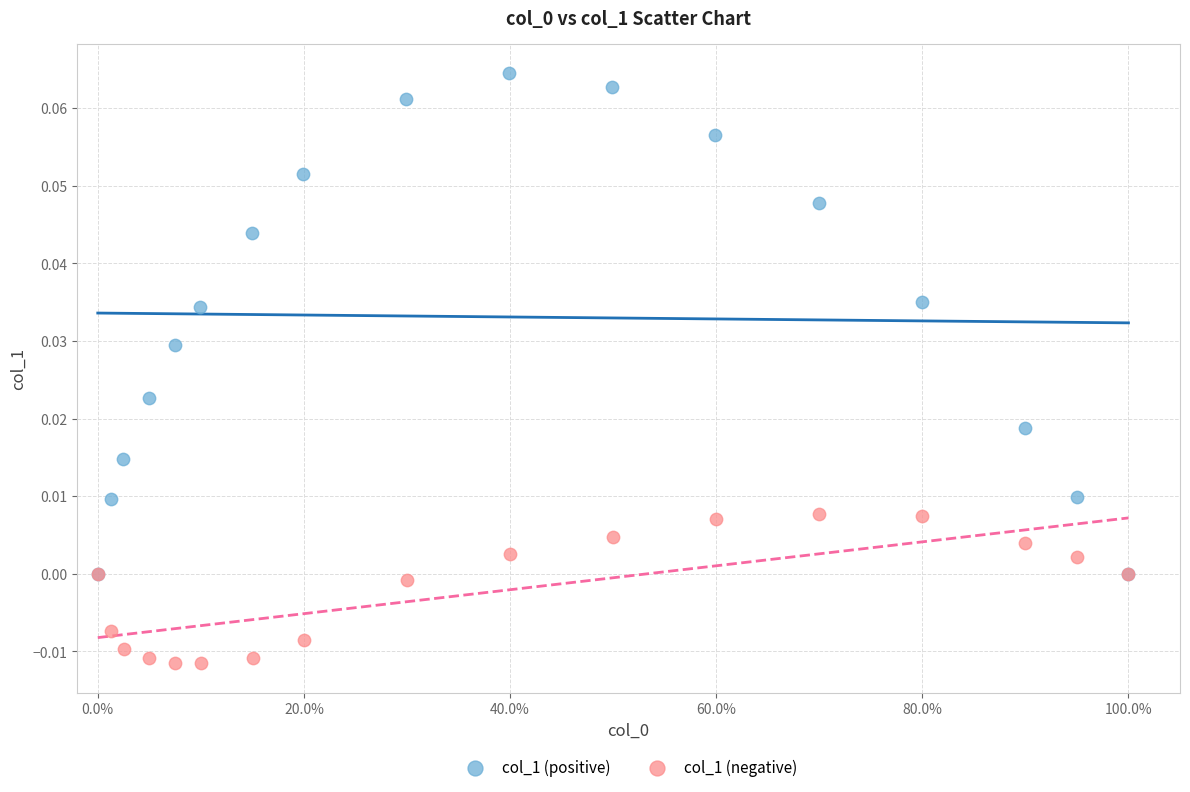

What are all the series names shown in the legend?

col_1 (positive), col_1 (negative)